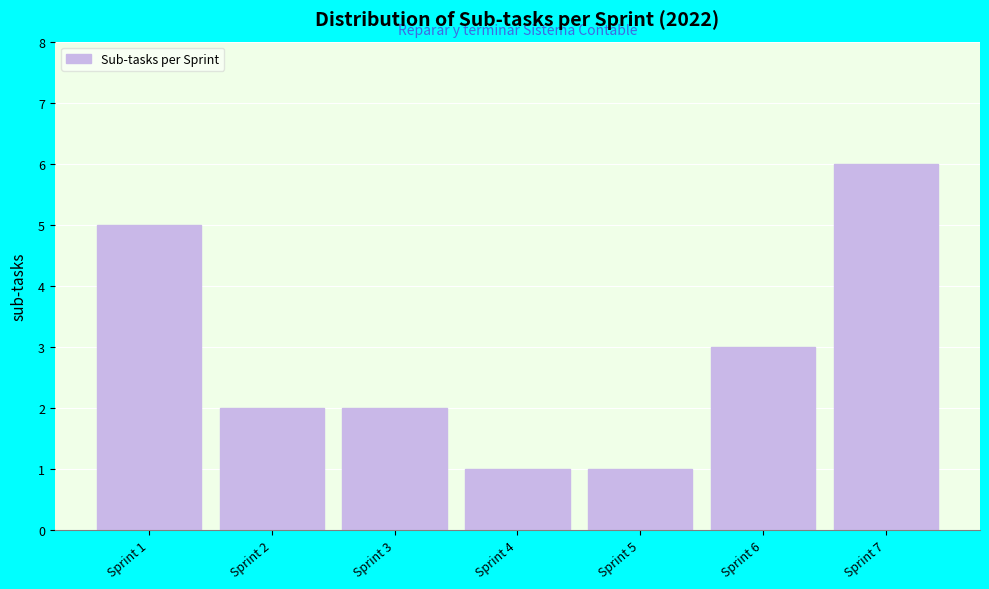

Reading right to left, what are all the values shown in this chart?

6	3	1	1	2	2	5